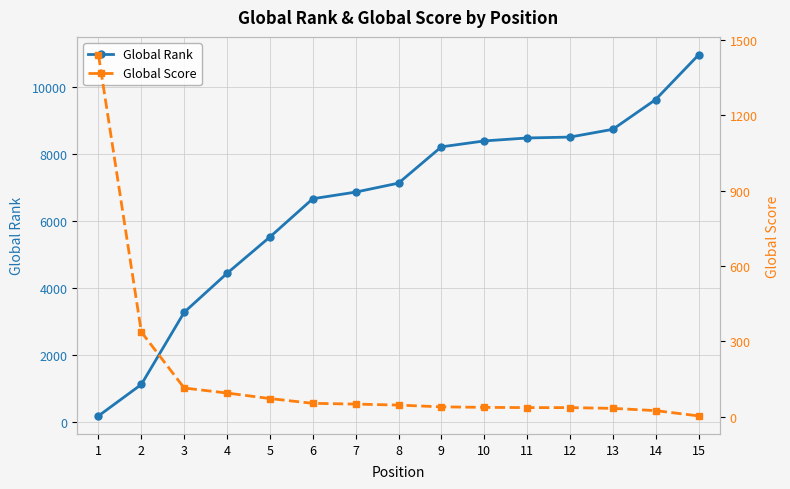

At which label does Global Score first exceed 46?

1